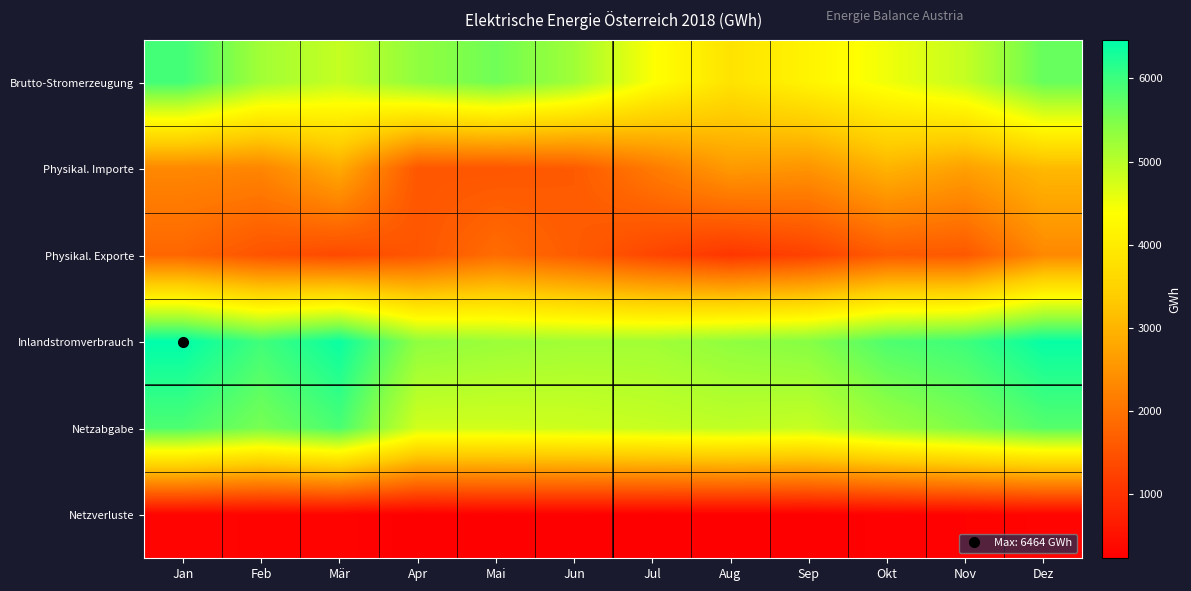

How many data points does each series have?

12